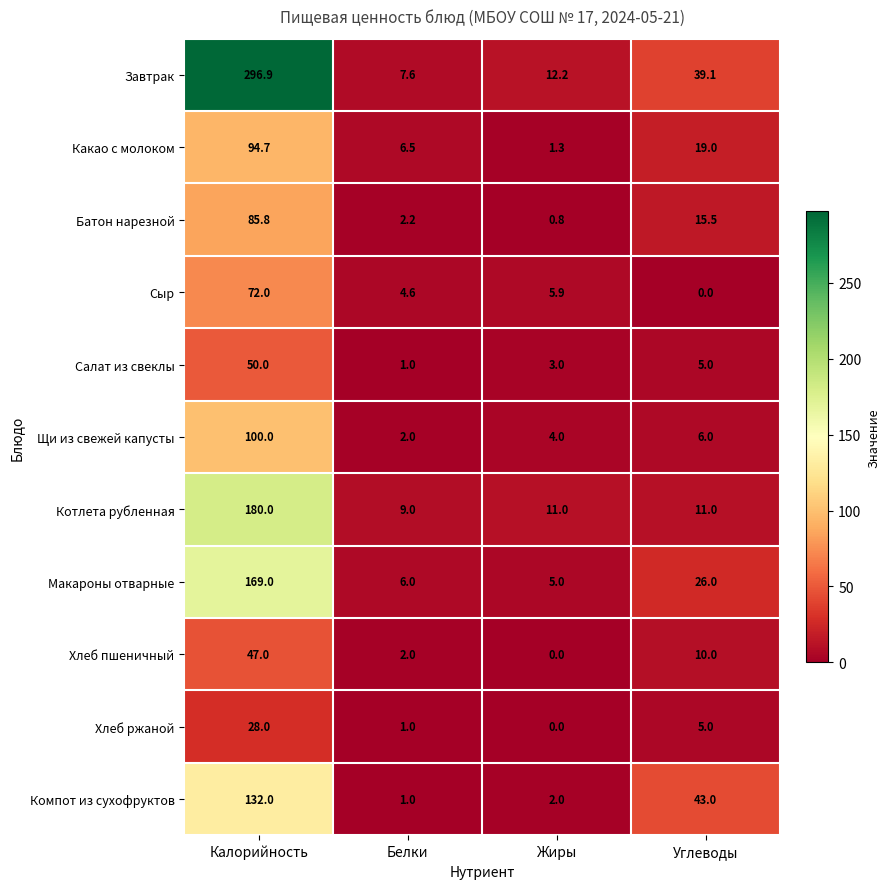

What is the total value across all series at Калорийность?

1255.4